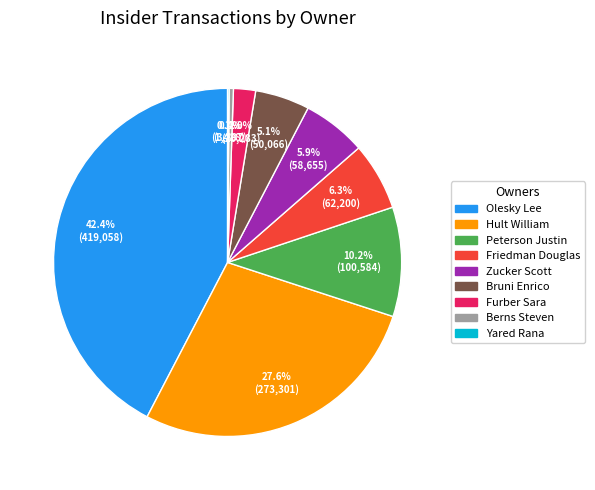

Does any single category account for the majority?

No